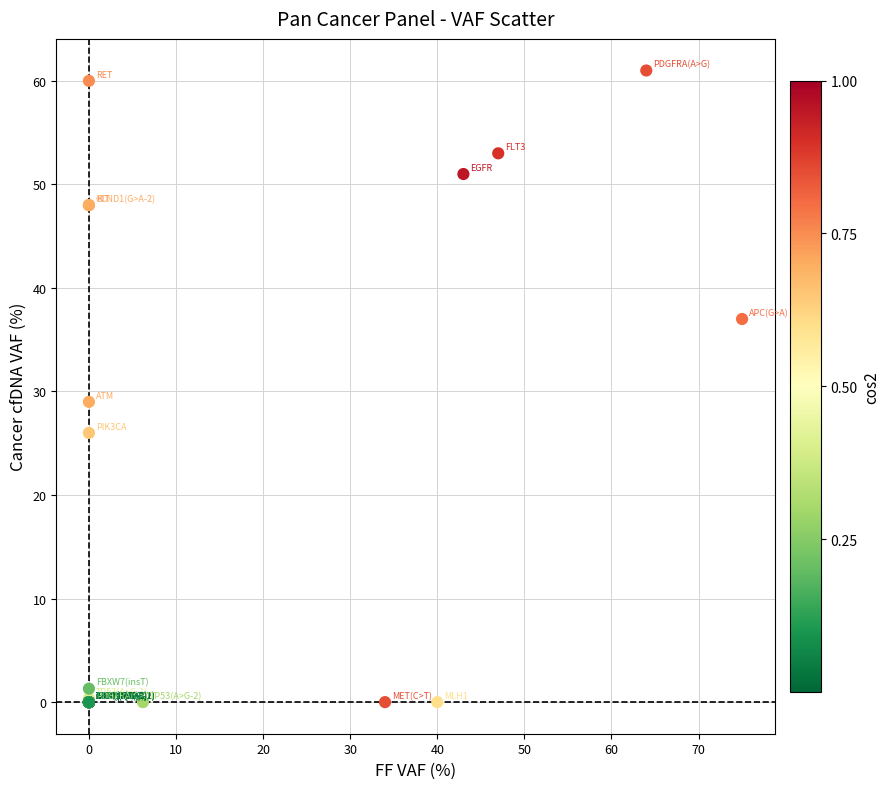

What Y value in the scatter plot is closest to 30?

29.0